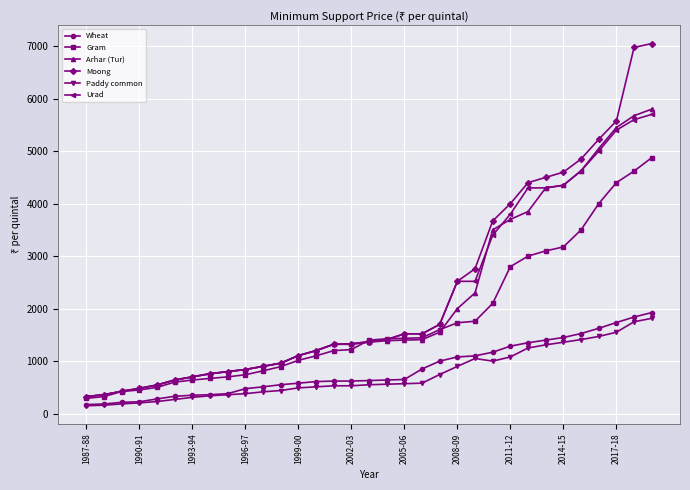

What is the difference between the maximum and minimum values in the Arhar (Tur) series?

5475